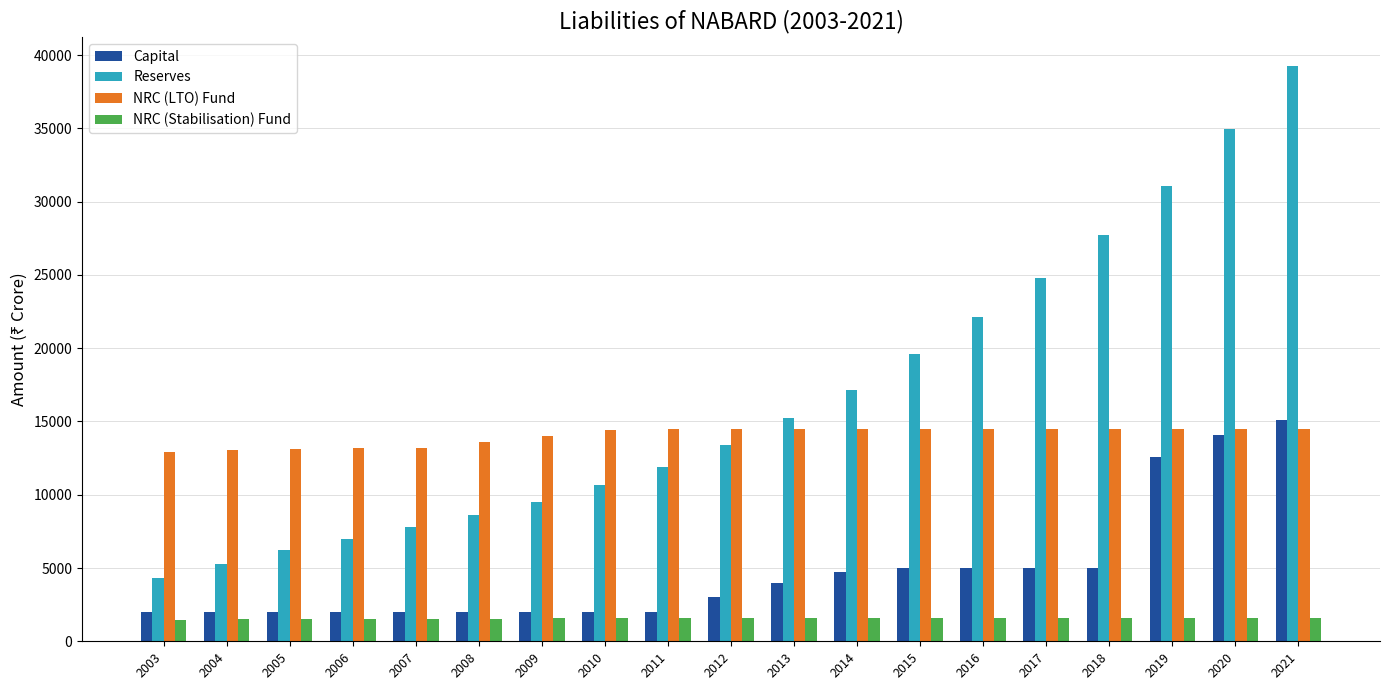

Is it true that Capital equals 5000 at 2016?

True